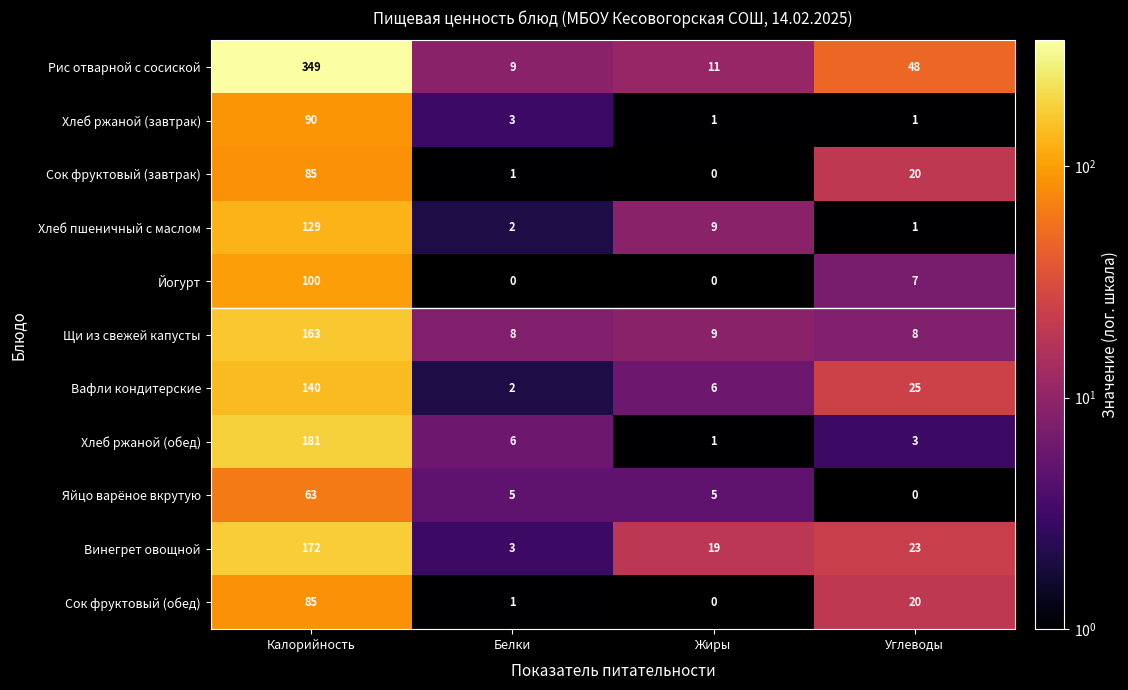

What is the greatest value displayed?

349